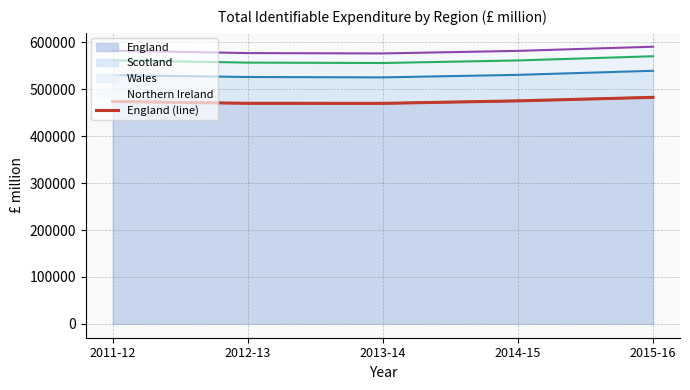

Where does the data first go above 474175?

2014-15